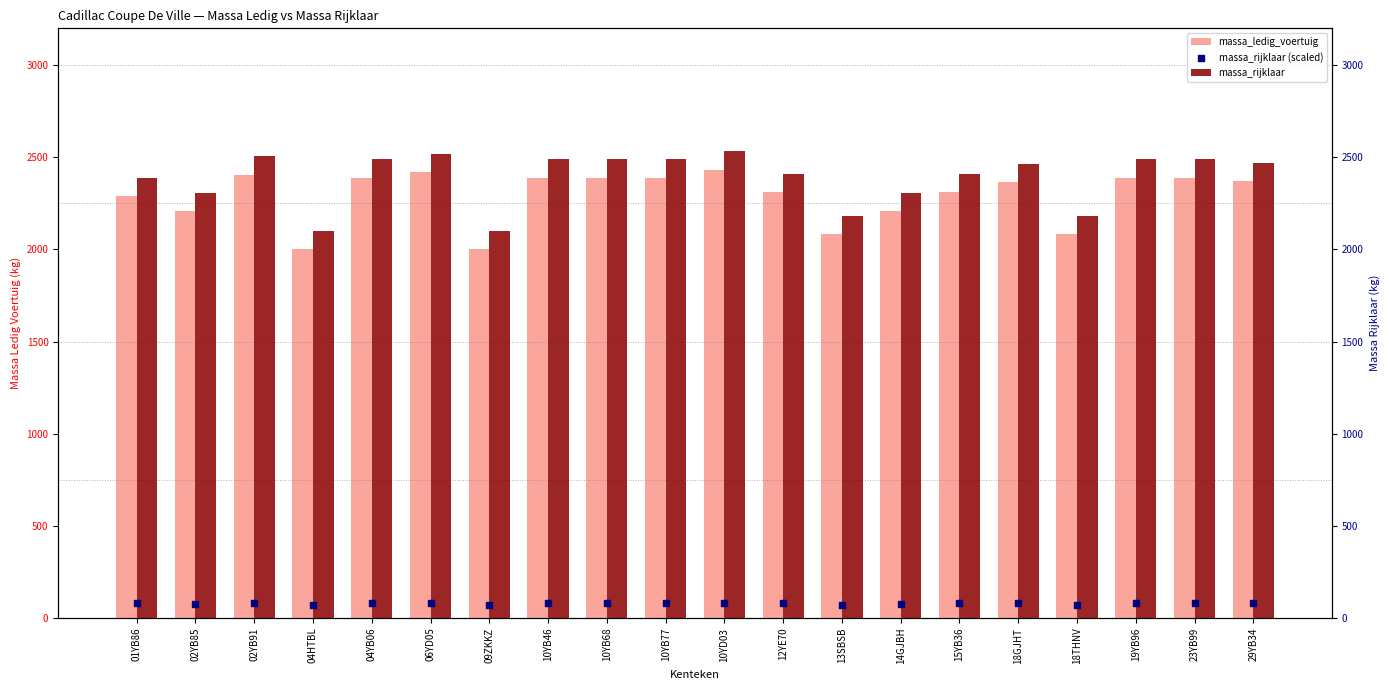

Which series reaches the minimum Y coordinate?

massa_rijklaar (scaled)